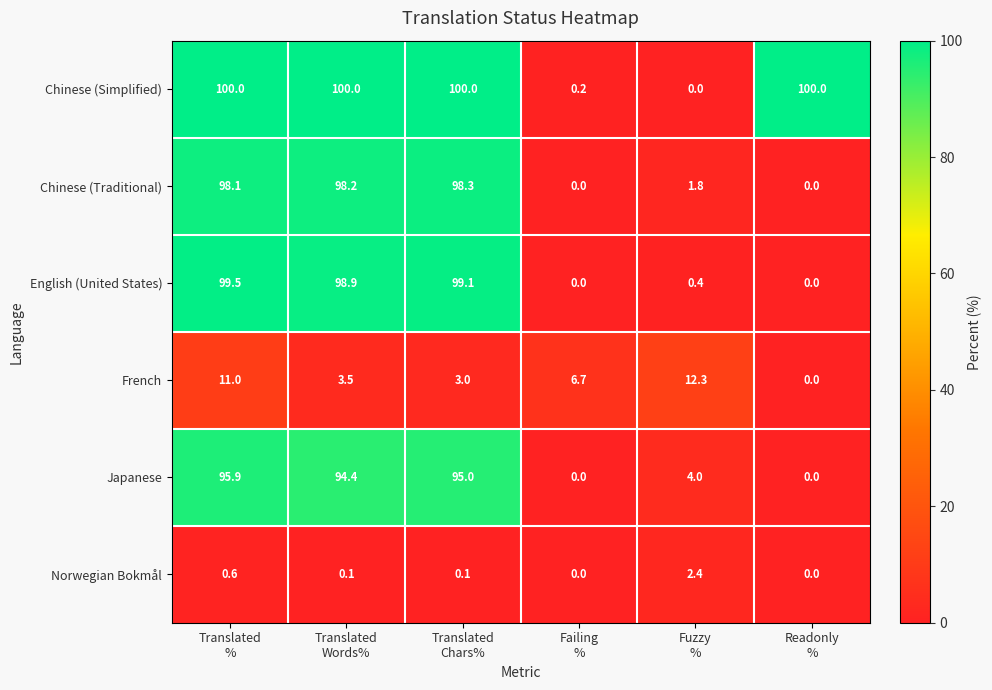

Which series has the largest range (max minus min)?

Chinese (Simplified)